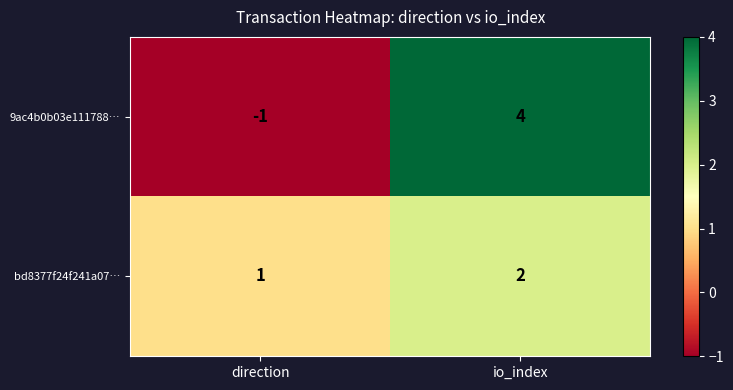

Rank the series by their maximum value, from highest to lowest.

9ac4b0b03e111788…, bd8377f24f241a07…